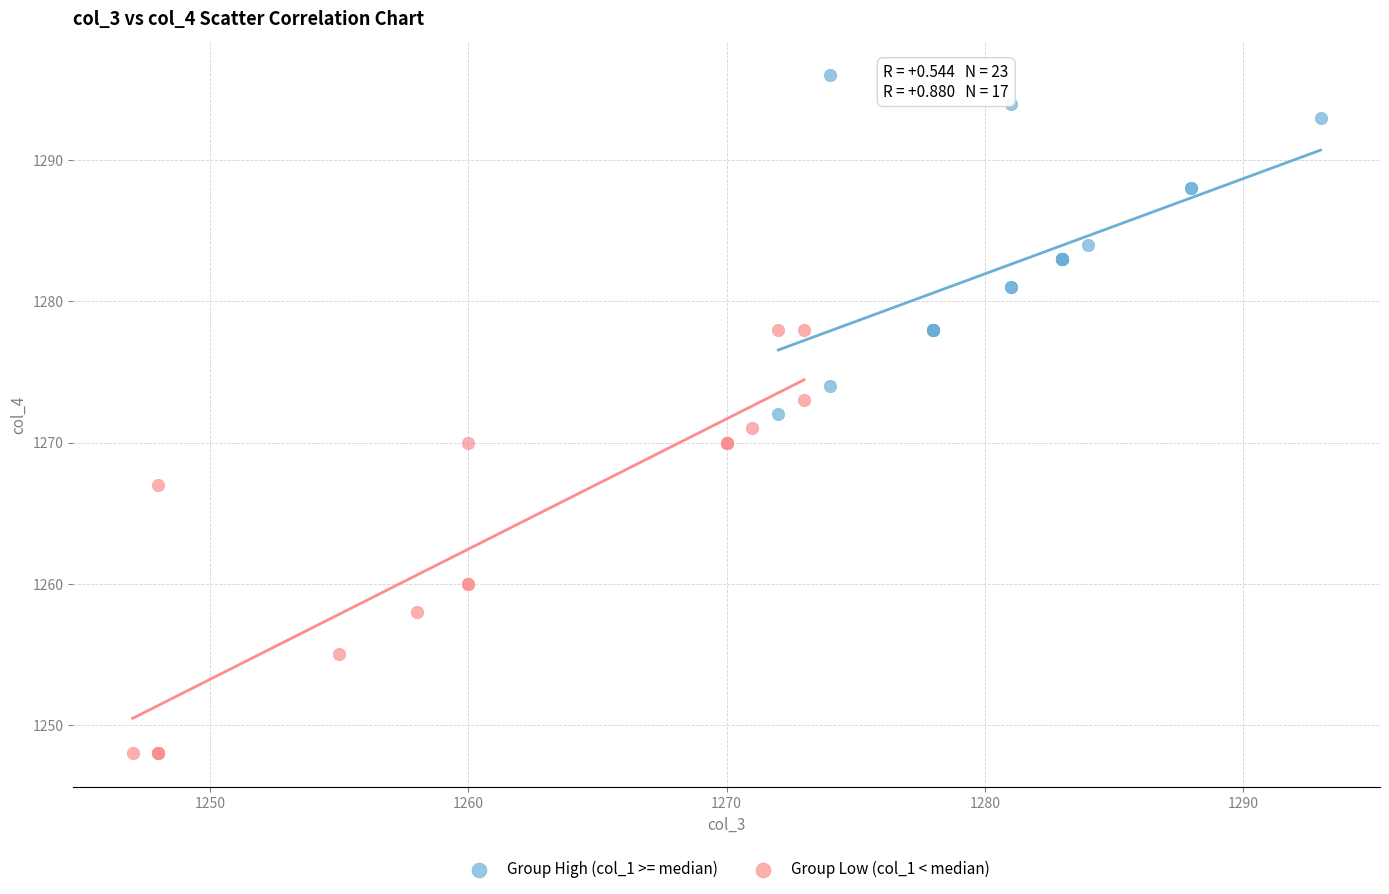

Which series has the widest spread of Y values?

Group Low (col_1 < median)